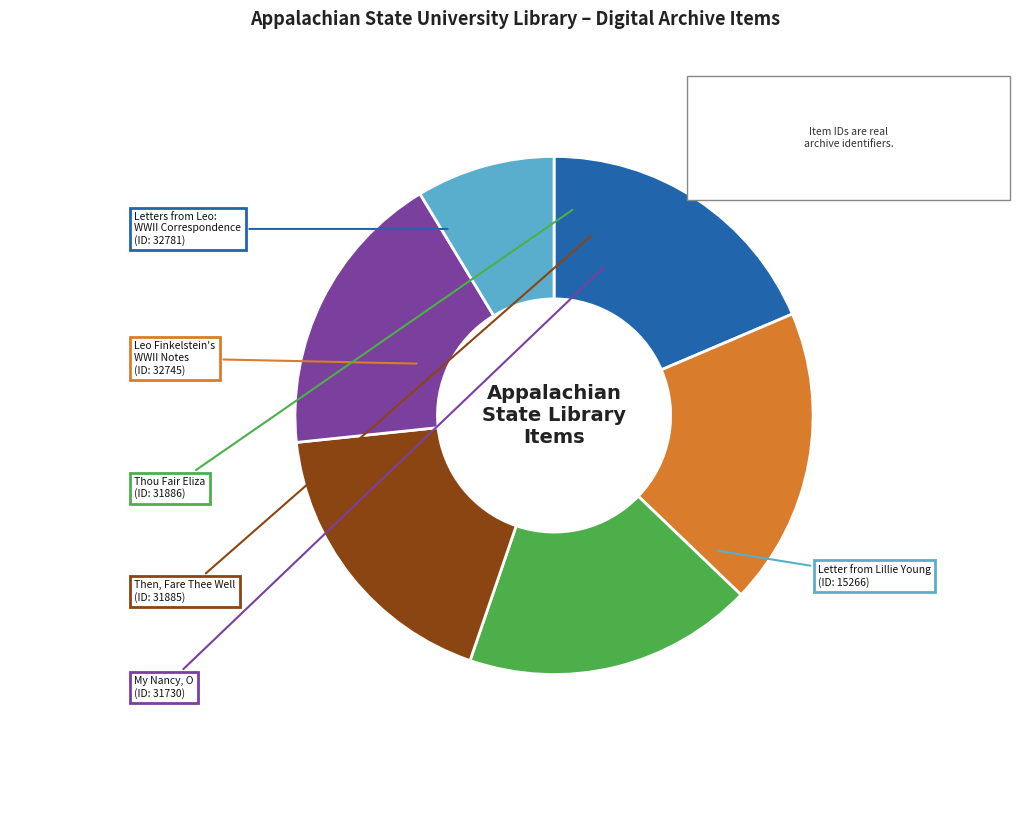

To the nearest percent, what is the combined percentage of Letter from Lillie Young and My Nancy, O?

27%